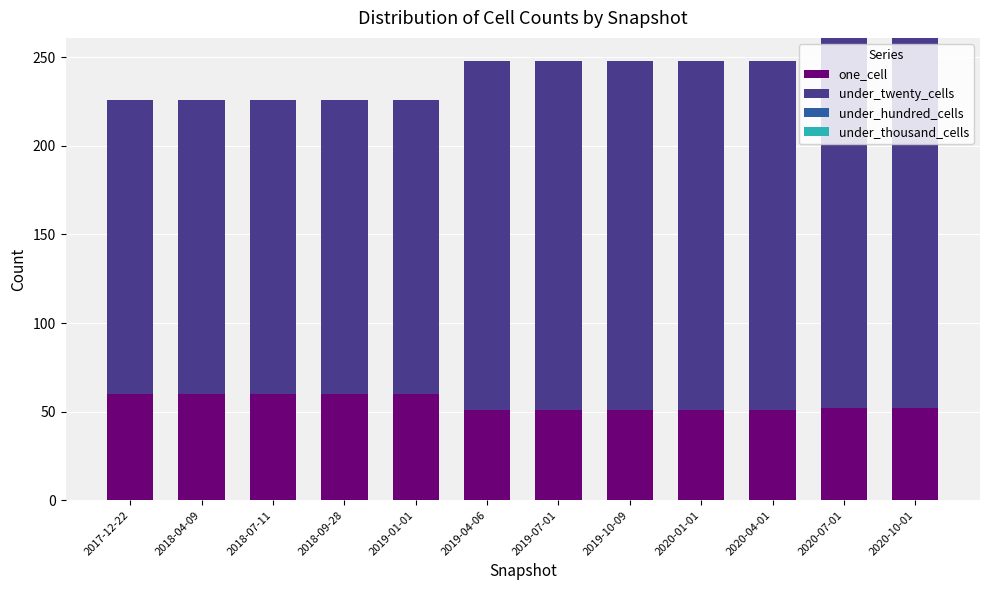

What is the lowest value of the one_cell series?

51